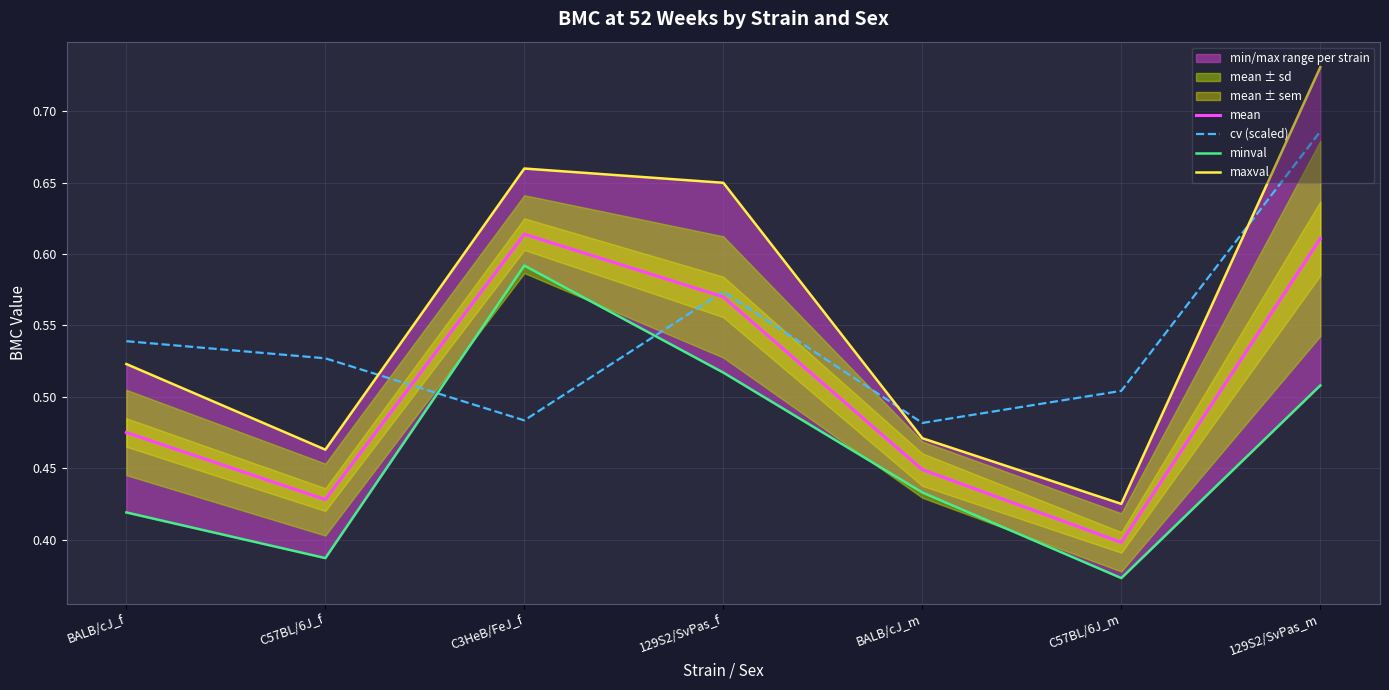

What is the sum of the maxval values at C57BL/6J_m and 129S2/SvPas_m?

1.2